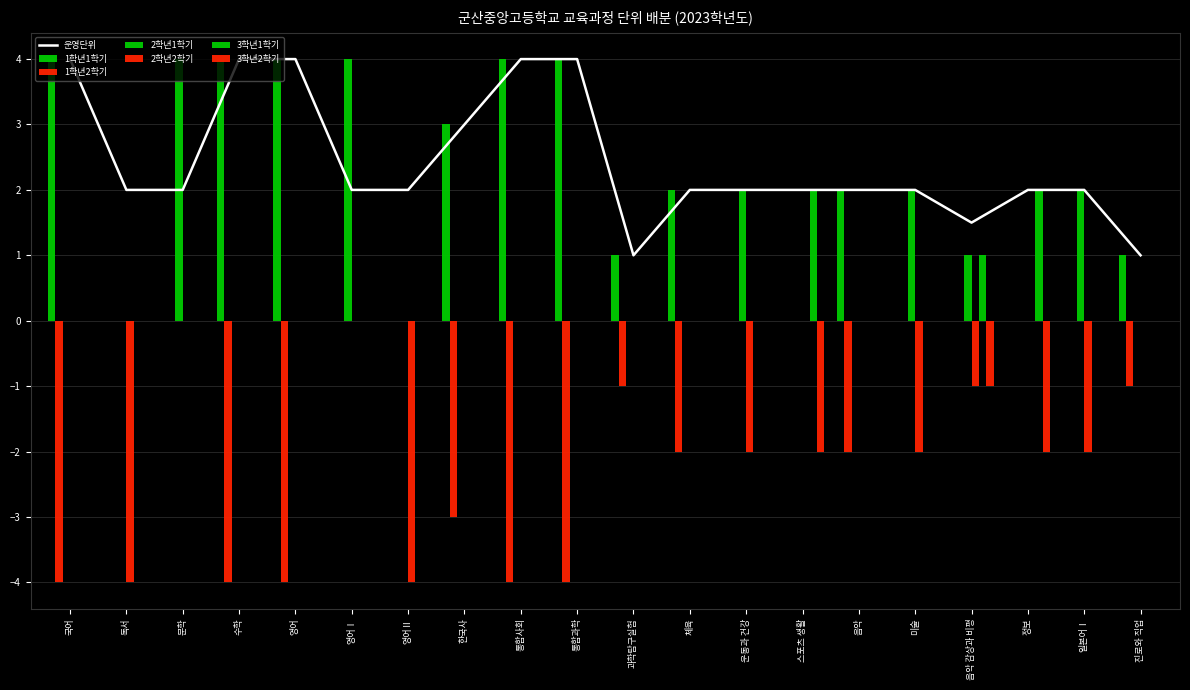

What is the label of the 16th bar from the right?

영어